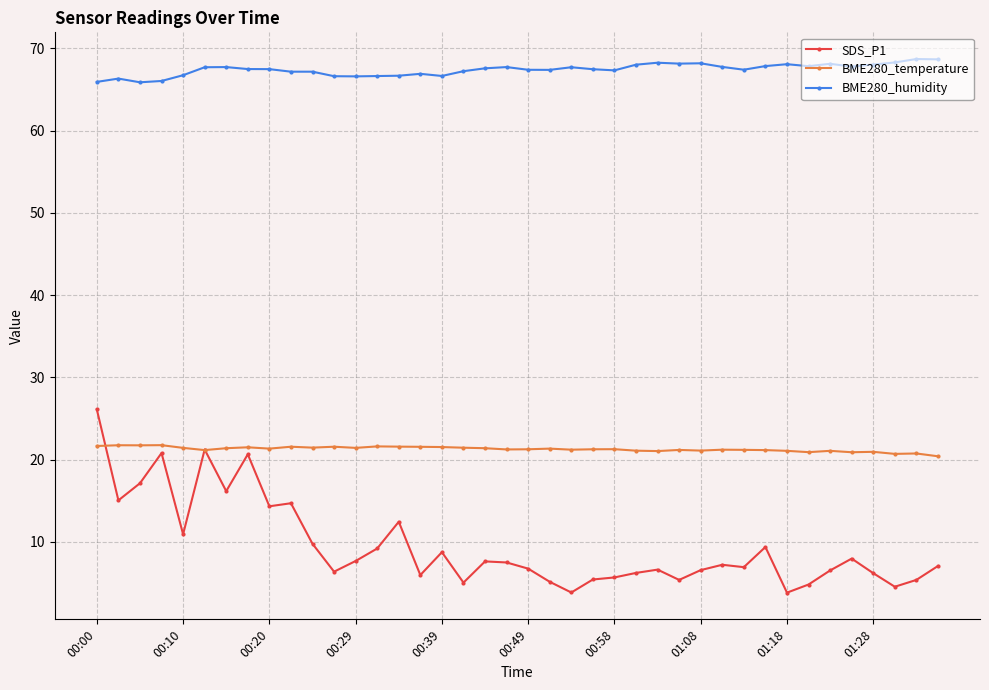

Is this an area chart (filled region under the line)?

No